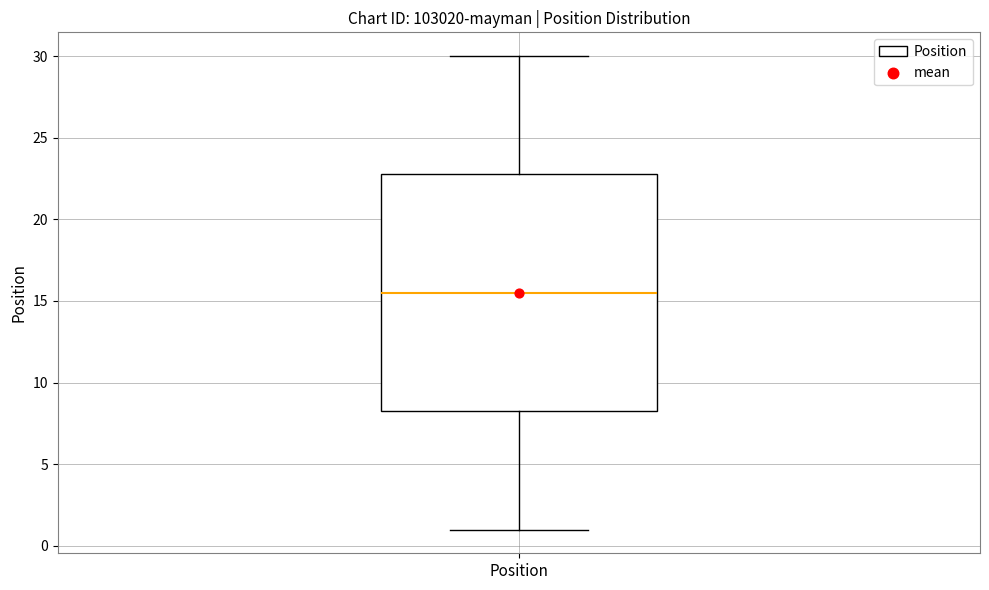

Read this box plot against the y-axis: the position of the median line, the range covered by the box, and the ends of both whiskers. The values are not printed on the chart, so give them approximately, as read against the axis.

median 15.5, box 8.5 to 23.0, whiskers 1.0 to 30.0